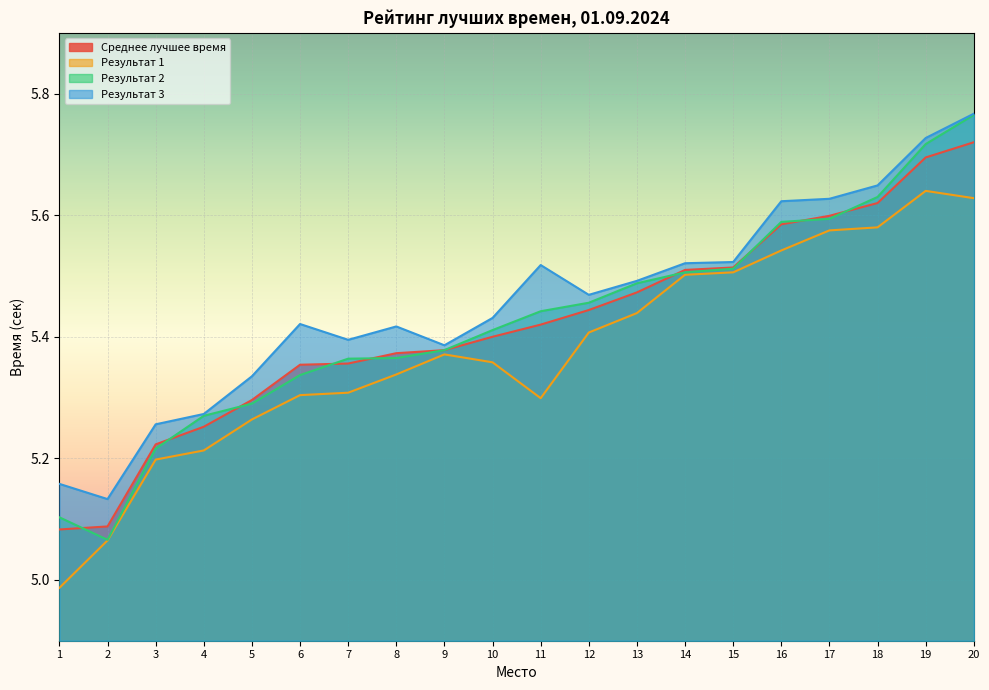

Which has a higher value, 3 or 5?

5